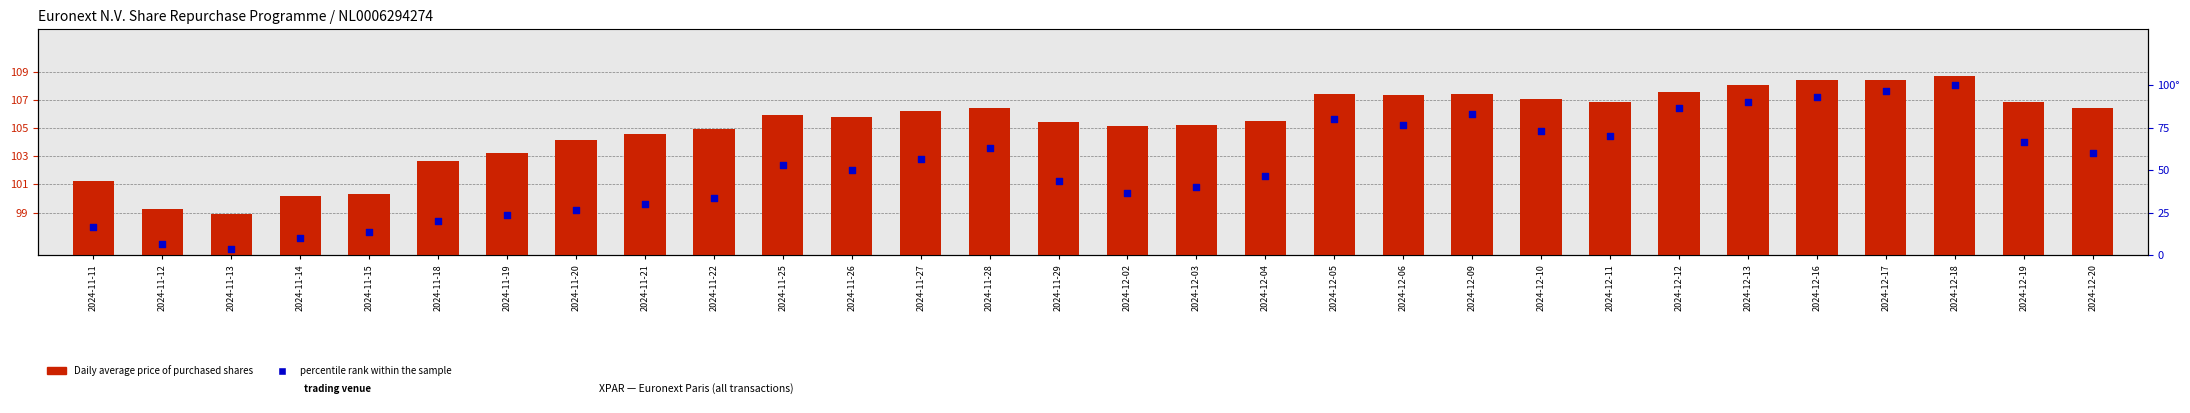

At how many categories does at least one series exceed 30?

30